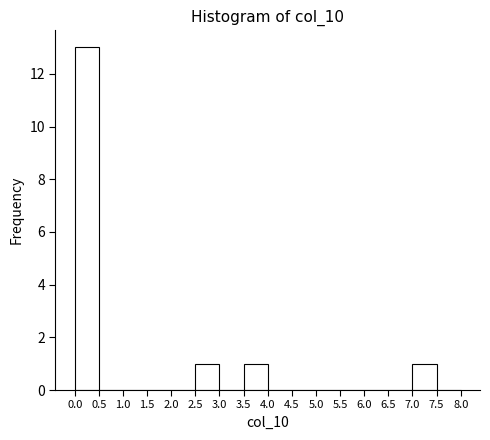

Reading left to right, list every bar in this chart as the range it spans on the x-axis followed by its height. The values are not printed on the chart, so give them approximately, as read against the axis.

0.0 to 0.5: 13
0.5 to 1.0: 0
1.0 to 1.5: 0
1.5 to 2.0: 0
2.0 to 2.5: 0
2.5 to 3.0: 1
3.0 to 3.5: 0
3.5 to 4.0: 1
4.0 to 4.5: 0
4.5 to 5.0: 0
5.0 to 5.5: 0
5.5 to 6.0: 0
6.0 to 6.5: 0
6.5 to 7.0: 0
7.0 to 7.5: 1
7.5 to 8.0: 0